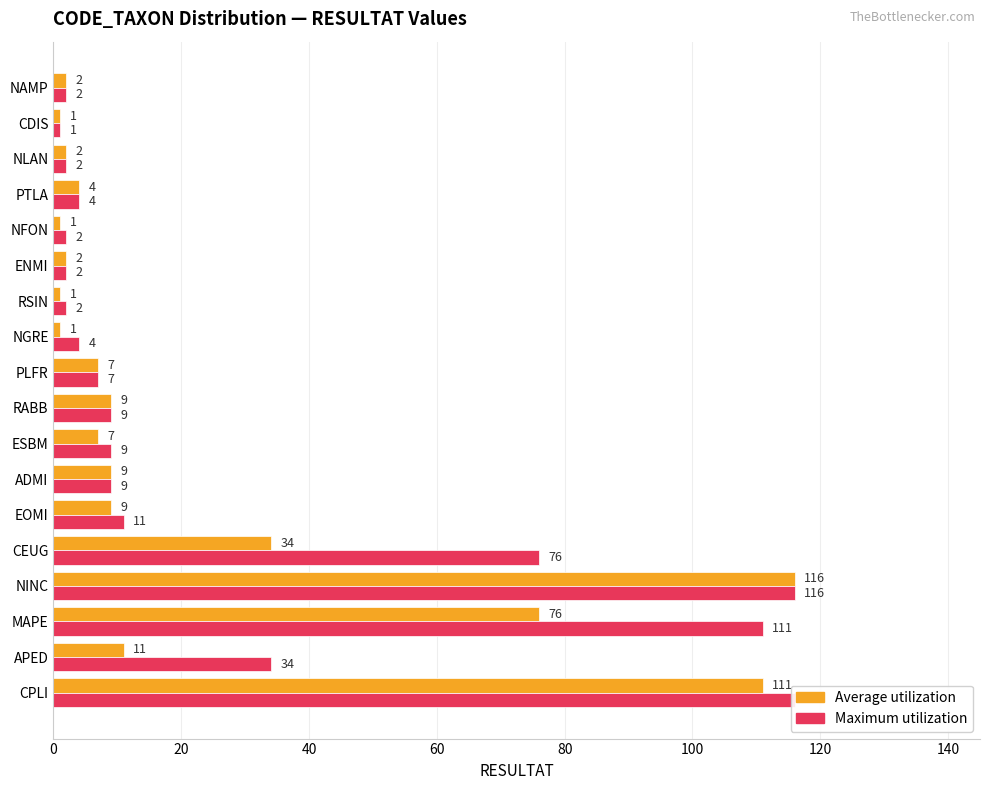

How many series are shown in this chart?

2